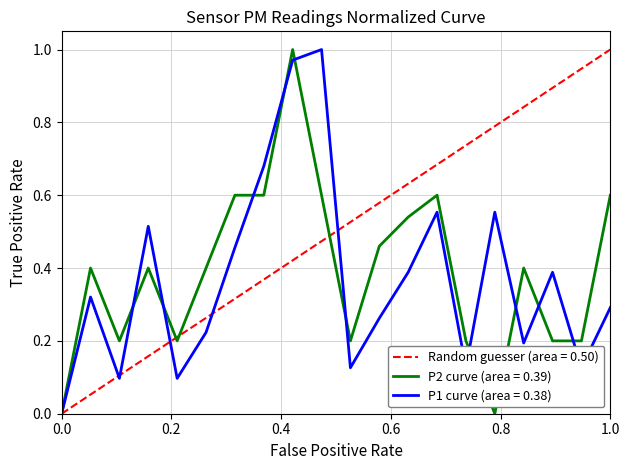

The P1 curve (area = 0.38) series shows 0.0 at 0.0. True or false?

True